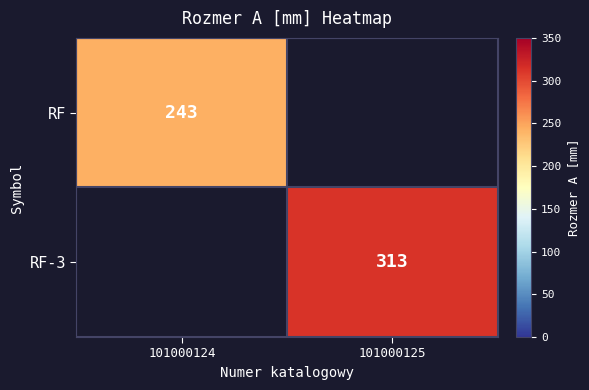

The RF-3 series shows 313 at 101000125. True or false?

True